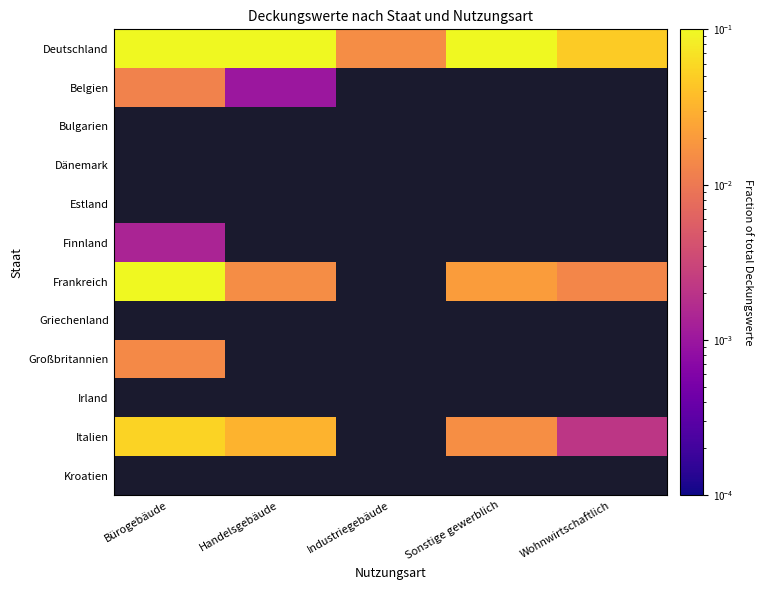

Is the value of Finnland at Industriegebäude greater than the value of Bulgarien at Bürogebäude?

No